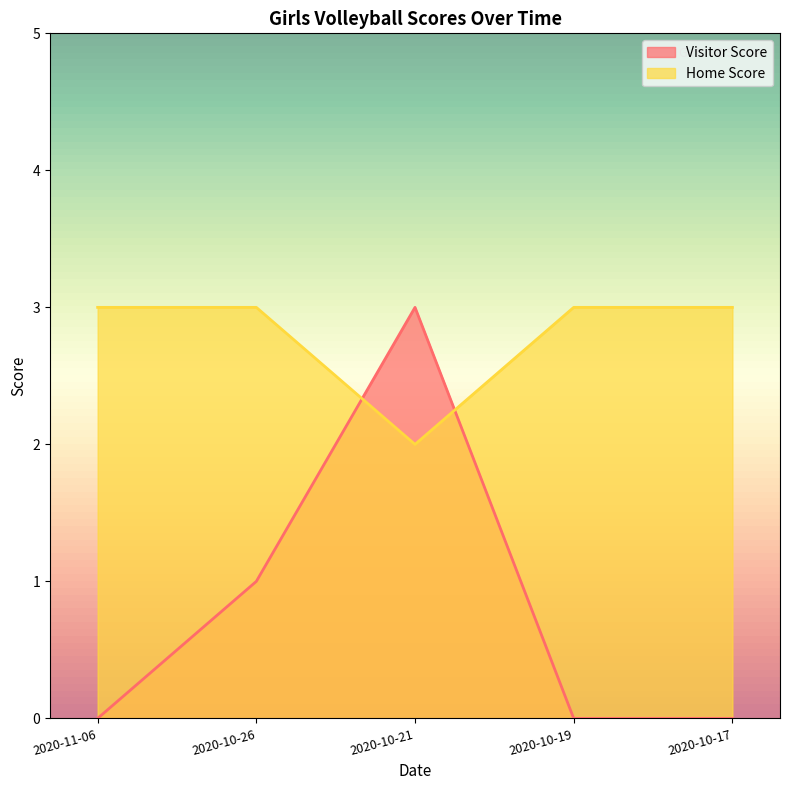

Reading left to right, what are all the values shown in this chart?

Visitor Score: 2020-11-06=0	2020-10-26=1	2020-10-21=3	2020-10-19=0	2020-10-17=0
Home Score: 2020-11-06=3	2020-10-26=3	2020-10-21=2	2020-10-19=3	2020-10-17=3